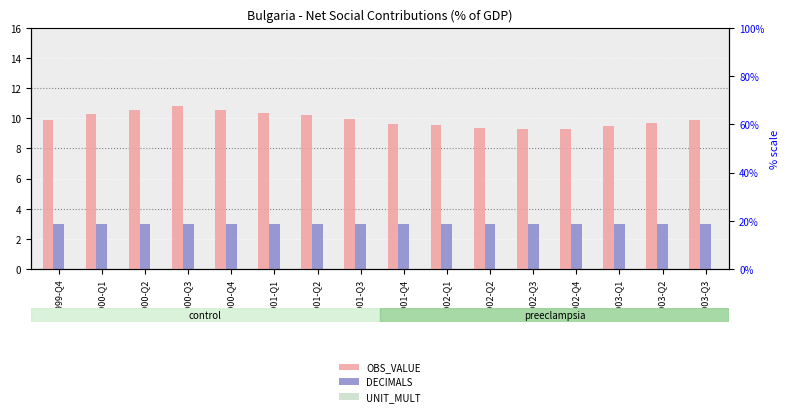

What is the sum of all DECIMALS values?

48.0